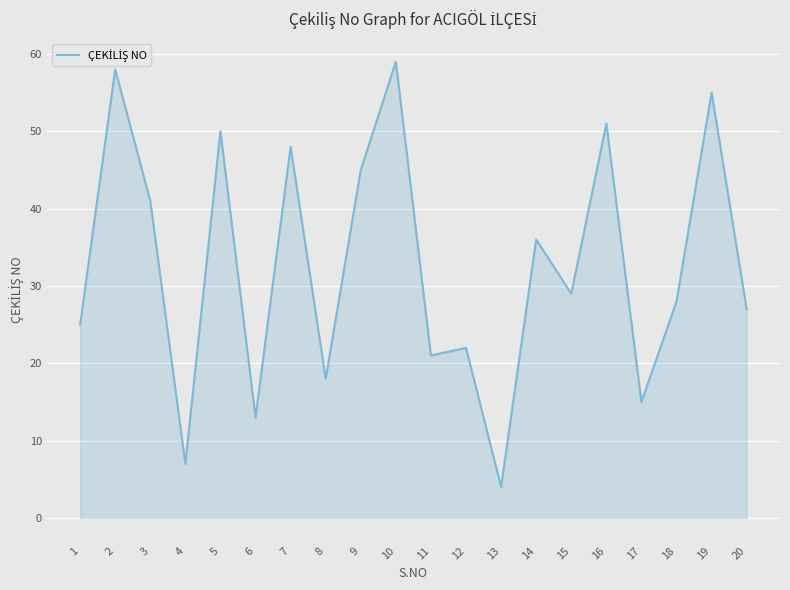

Which label corresponds to the smallest value in the chart?

13